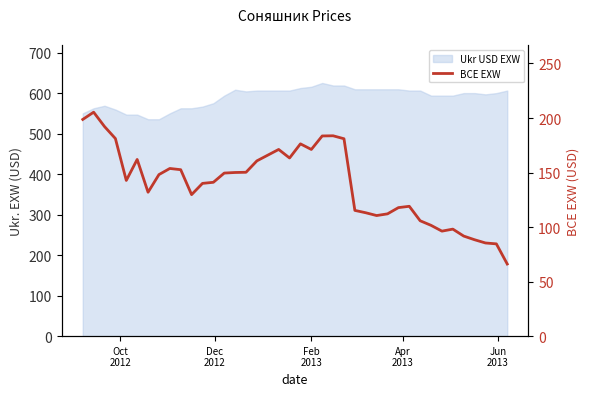

Reading left to right, extract all data points from this chart.

198.7	205.3	192.2	181.2	142.7	162.0	131.9	148.1	153.7	152.6	129.7	140.1	141.1	149.5	150.0	150.2	160.7	165.9	171.2	163.3	176.3	171.2	183.5	183.7	181.0	115.3	113.1	110.6	112.1	117.8	119.0	105.8	101.6	96.3	98.1	91.7	88.4	85.4	84.6	66.1